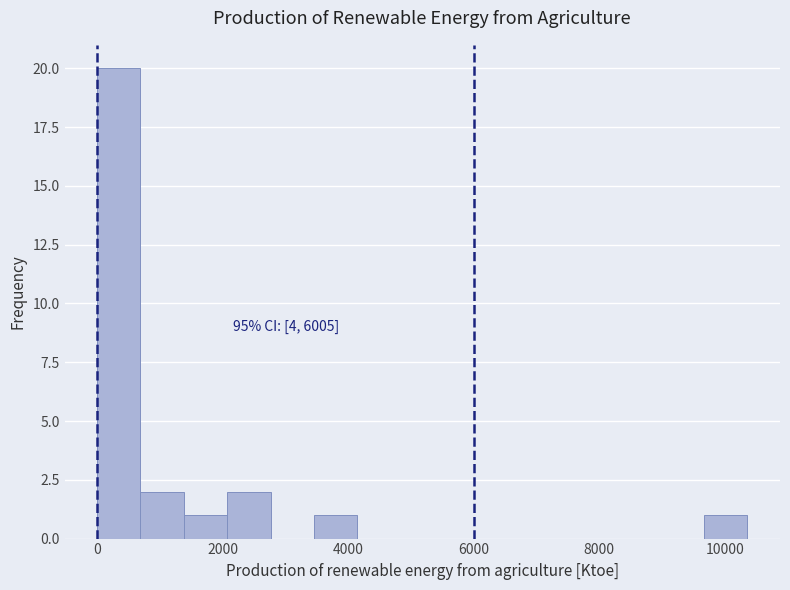

Around what value on the x-axis is the tallest bar? Give the approximate position of its centre, as read against the axis.

400